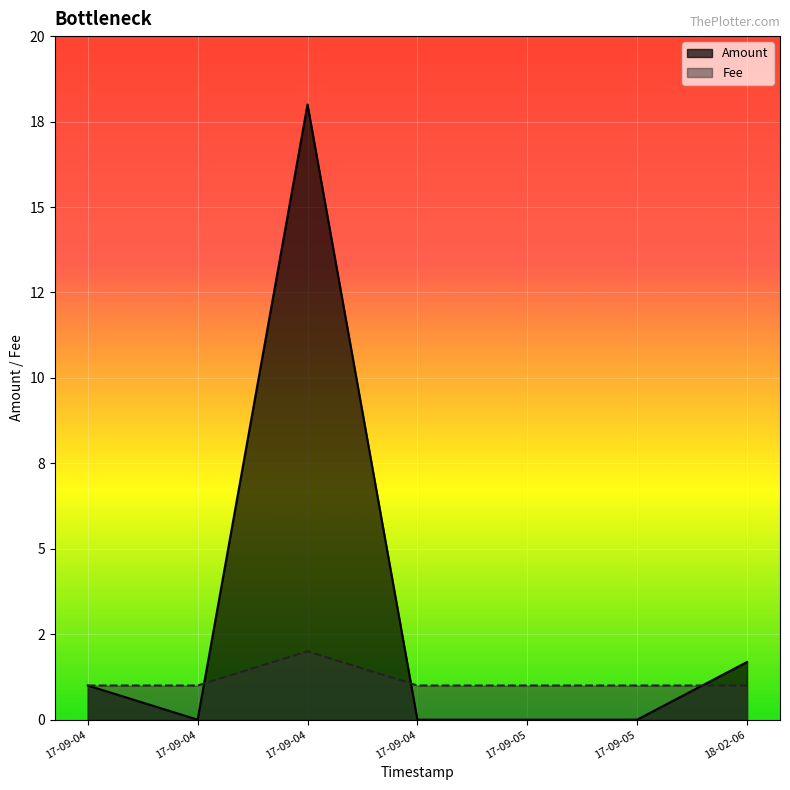

At which label does Amount reach its minimum?

2017-09-05 18:16:45